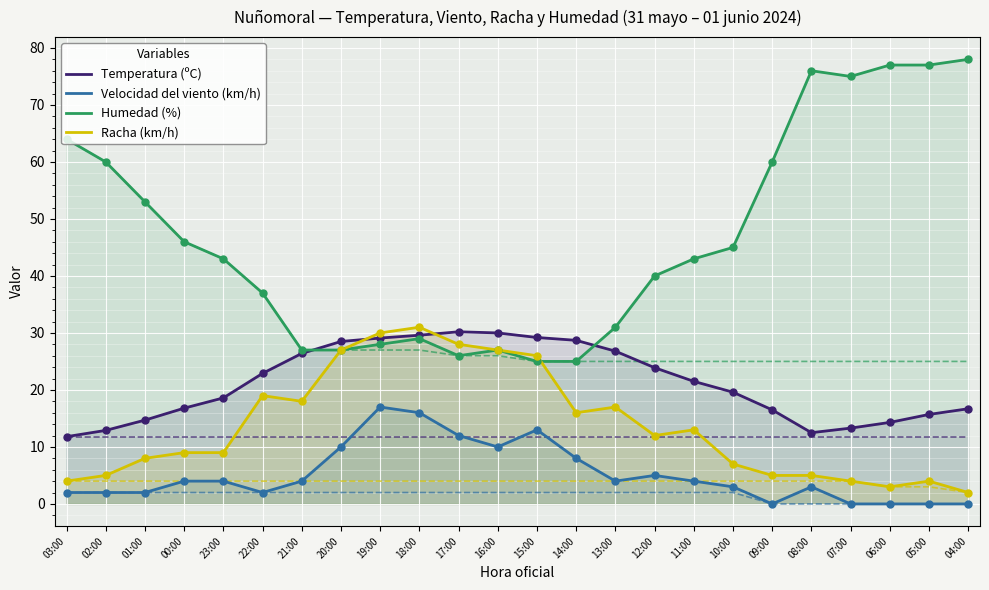

What is the difference between the maximum and minimum values in the Temperatura (ºC) series?

18.4